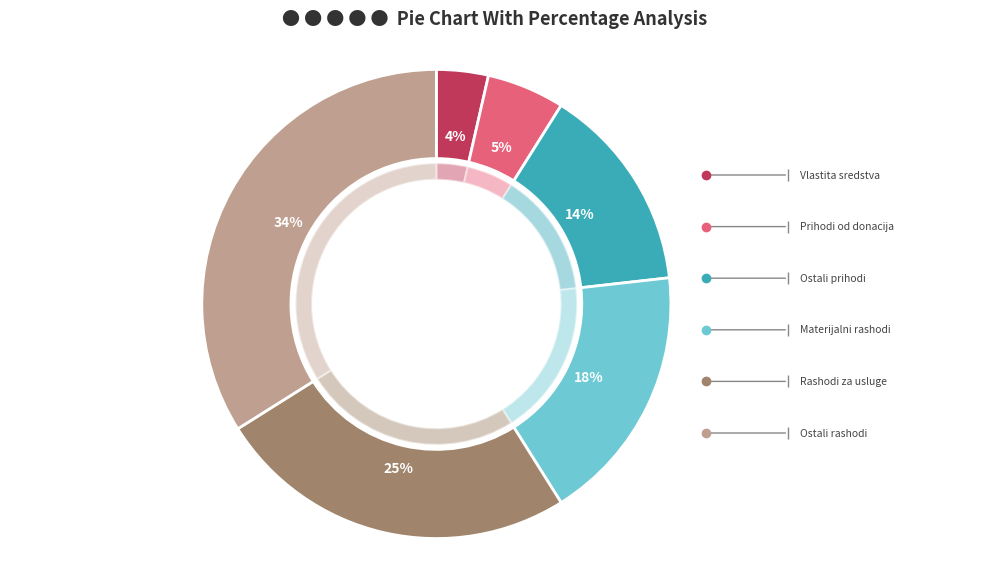

Count the number of slices in the pie.

6